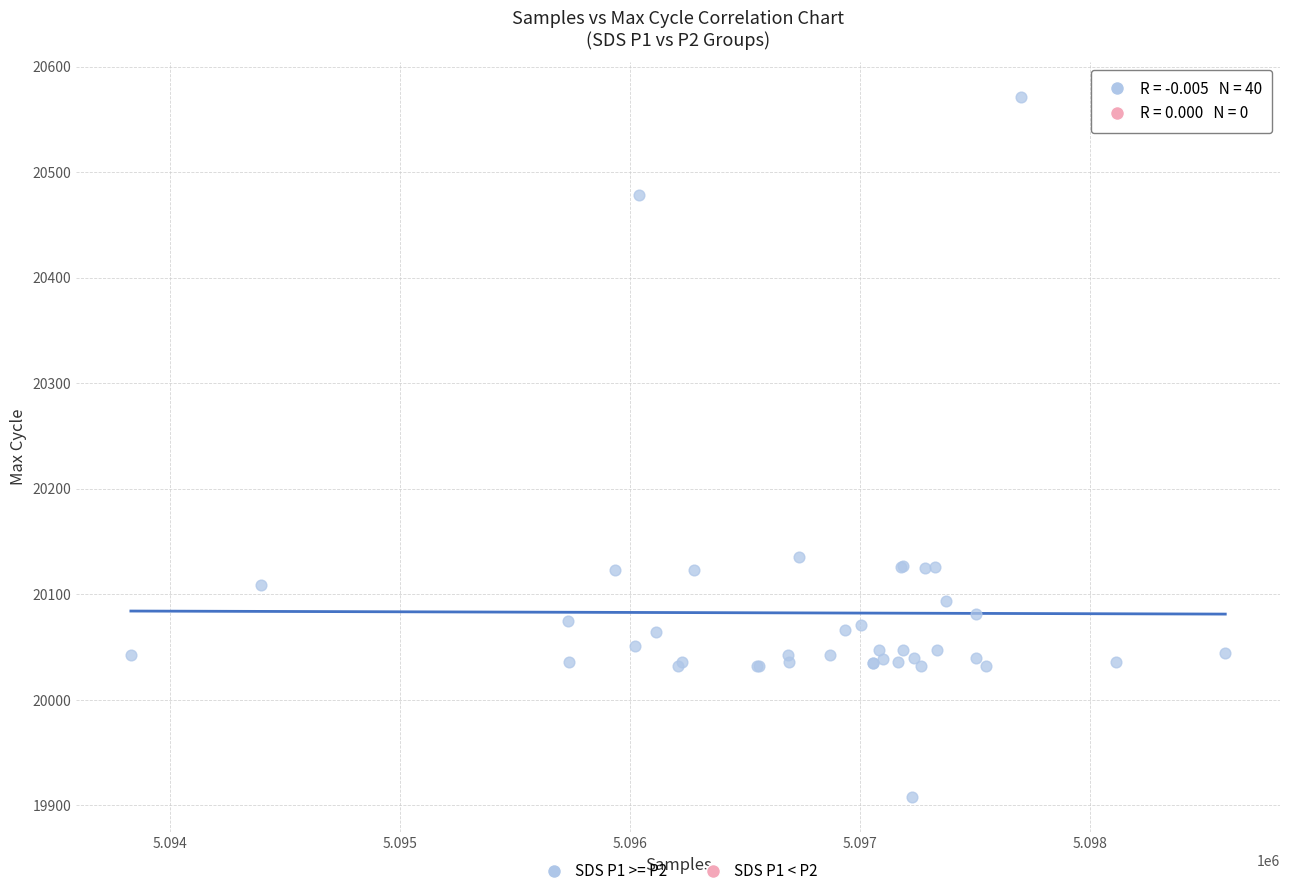

What Y value in the scatter plot is closest to 20239?

20135